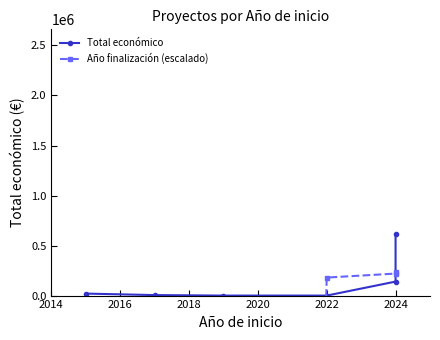

What is the difference between the second highest and second lowest values in the Total económico series?

139900